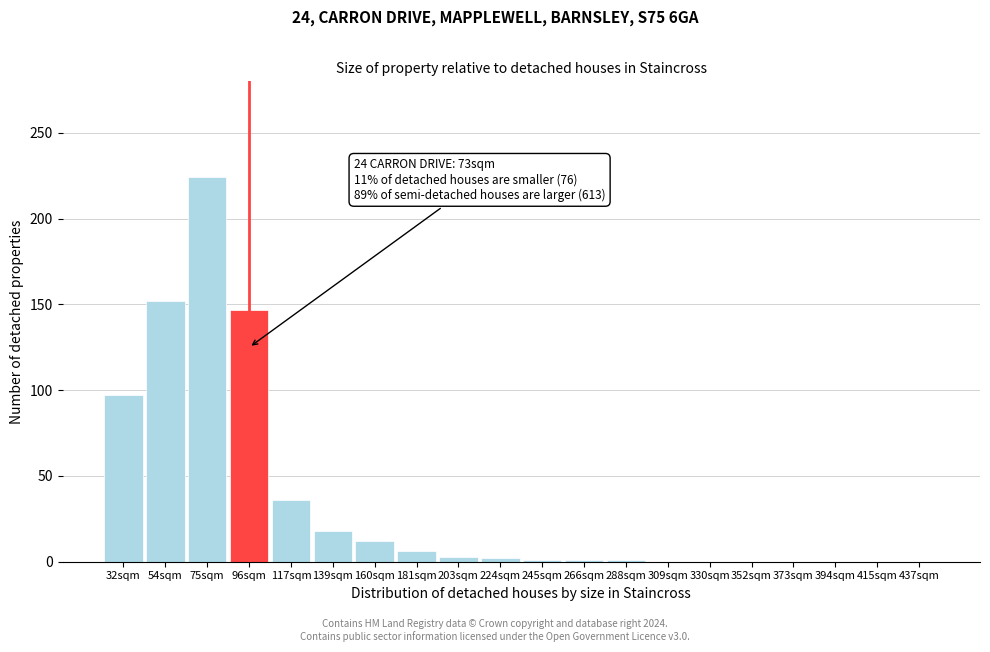

What is the sum of the values at 394sqm and 160sqm?

12